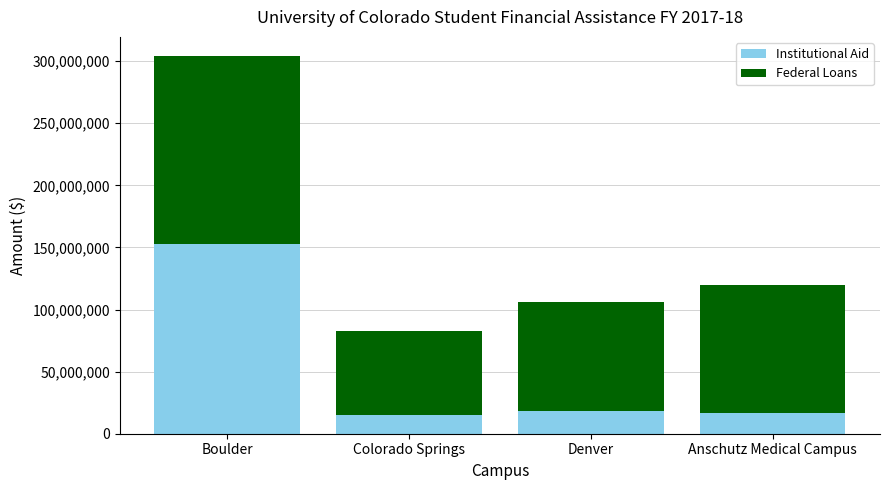

How many bars are there in total?

4